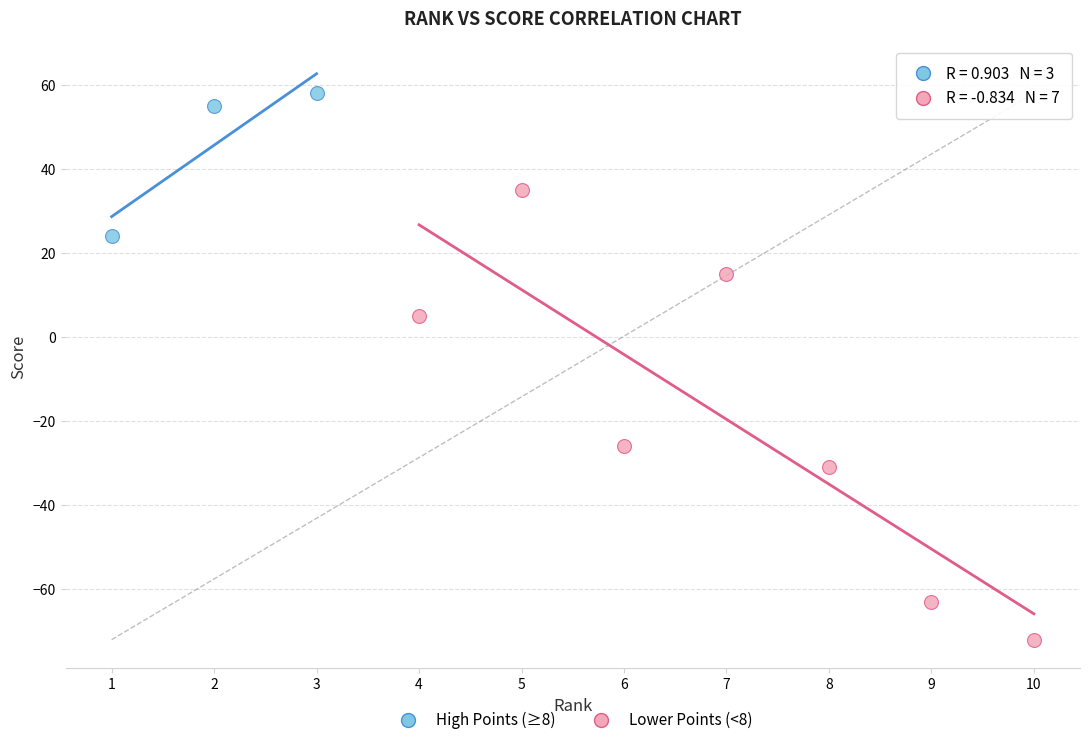

What are all the series names shown in the legend?

High Points (≥8), Lower Points (<8)